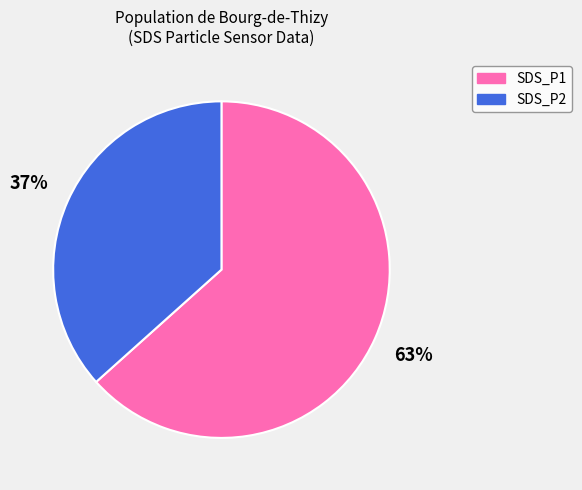

To the nearest percent, what is the average slice percentage?

50%